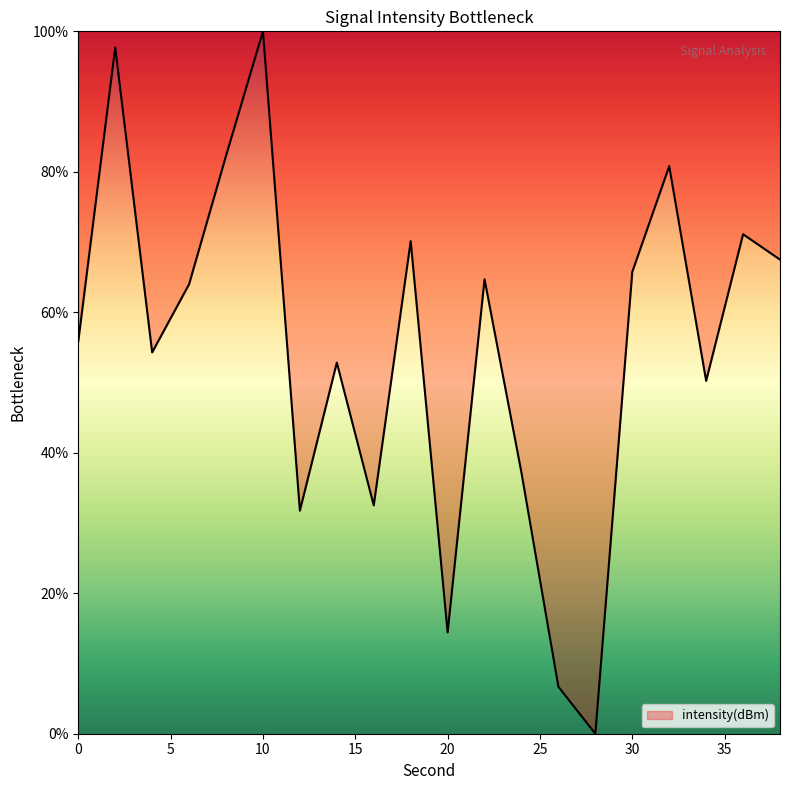

What is the greatest value displayed?

100.0